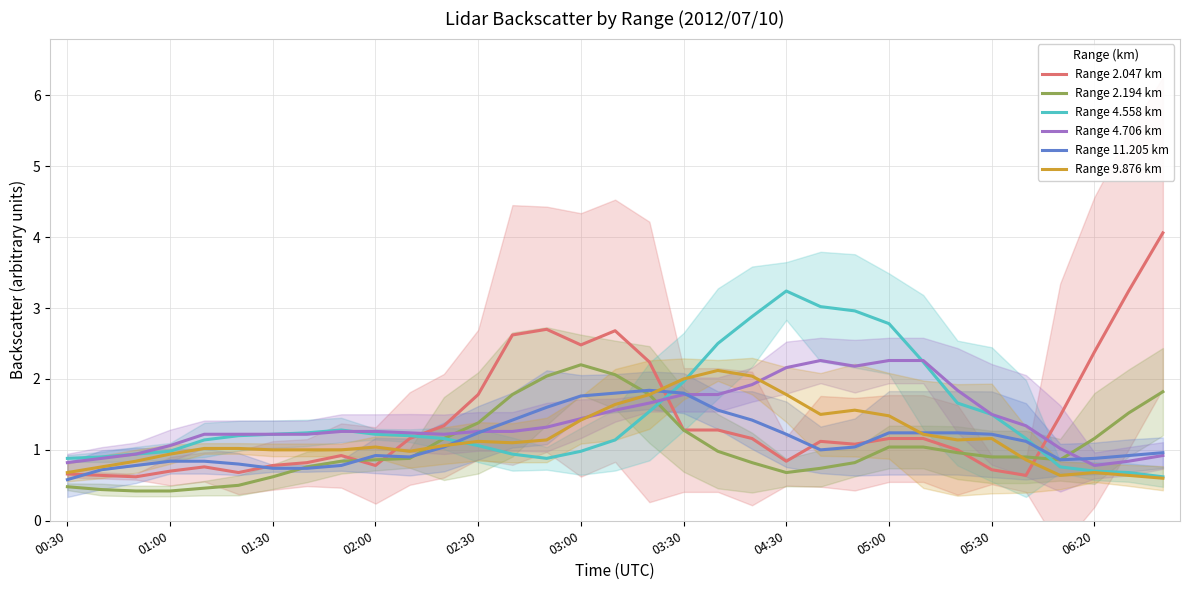

What is the lowest value of the Range 9.876 km series?

0.6